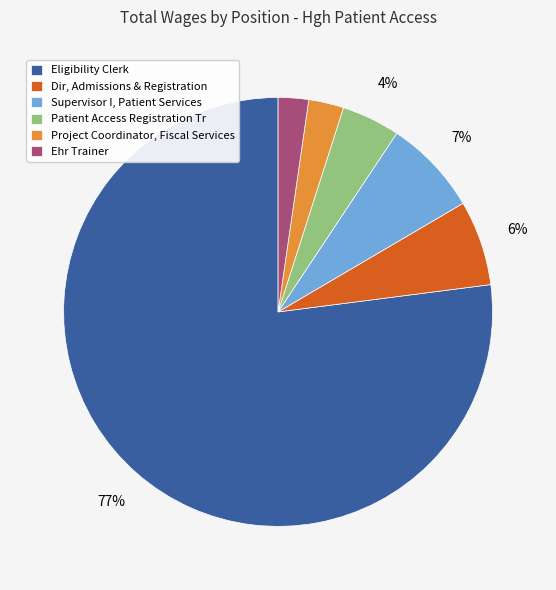

Which has a higher value, Supervisor I, Patient Services or Project Coordinator, Fiscal Services?

Supervisor I, Patient Services